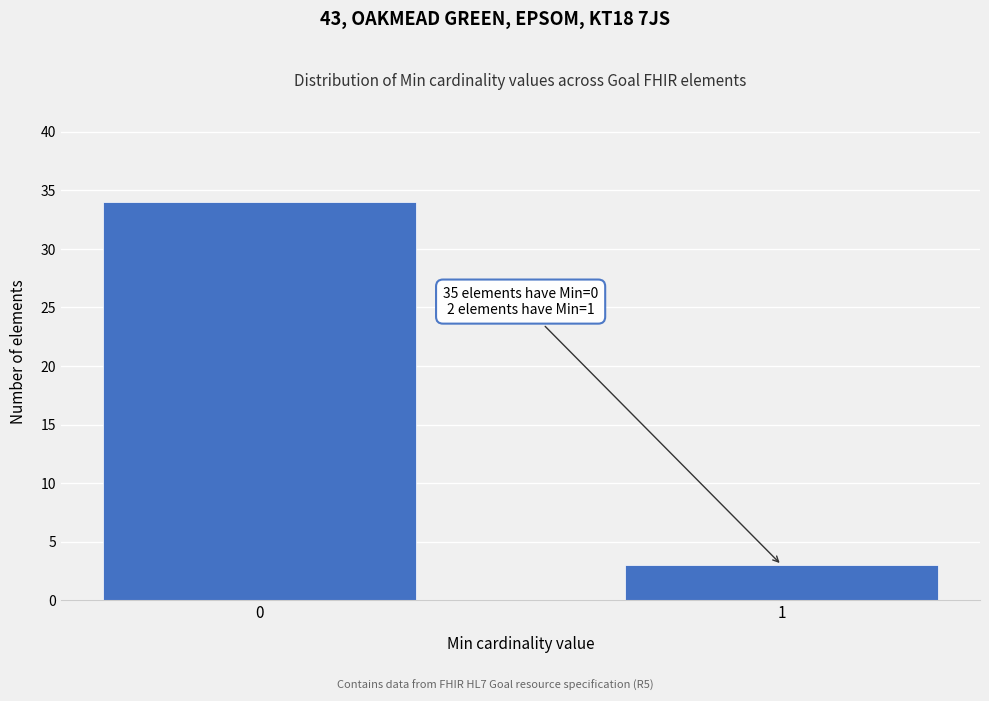

Reading left to right, what are all the values shown in this chart?

34	3